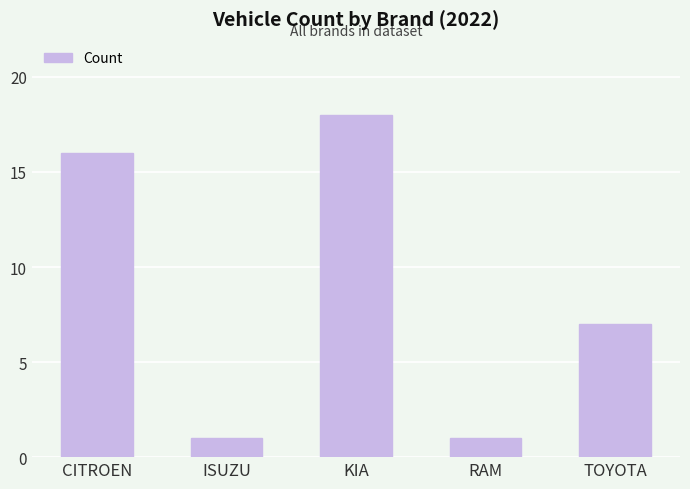

How many bars are there in total?

5